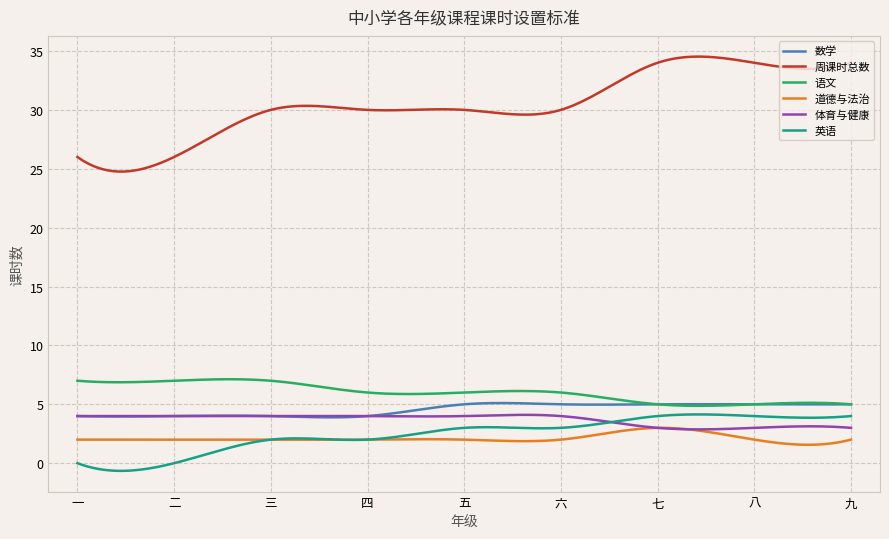

What is the average value of the 数学 series?

4.6